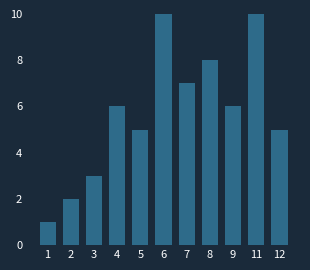

Reading left to right, what are all the values shown in this chart?

1=1	2=2	3=3	4=6	5=5	6=10	7=7	8=8	9=6	11=10	12=5